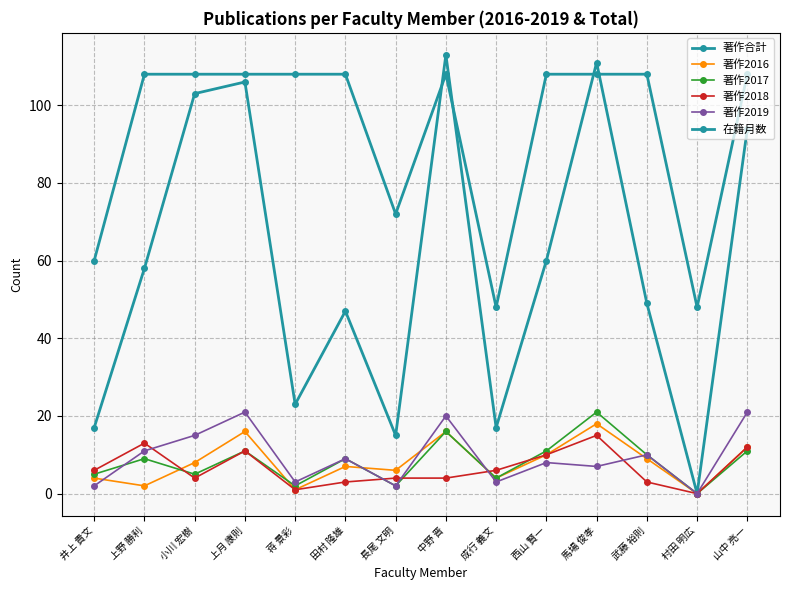

Which category has the lowest value in the 著作2018 series?

村田 明広